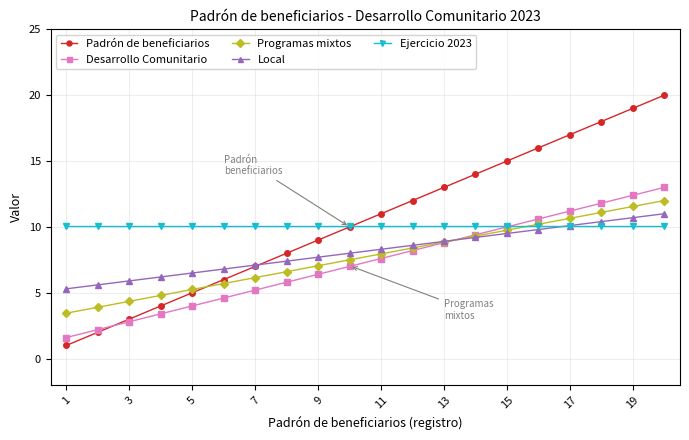

Which series has the largest range (max minus min)?

Padrón de beneficiarios